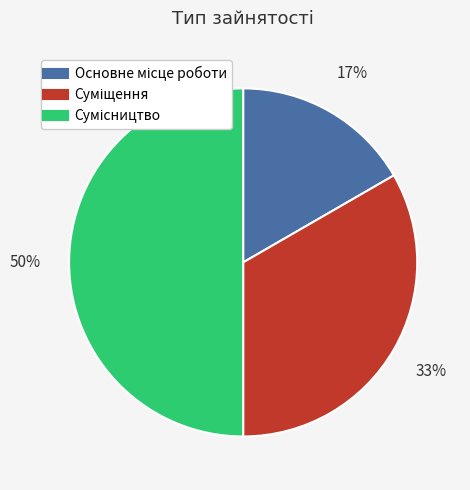

To the nearest percent, what is the average slice percentage?

33%